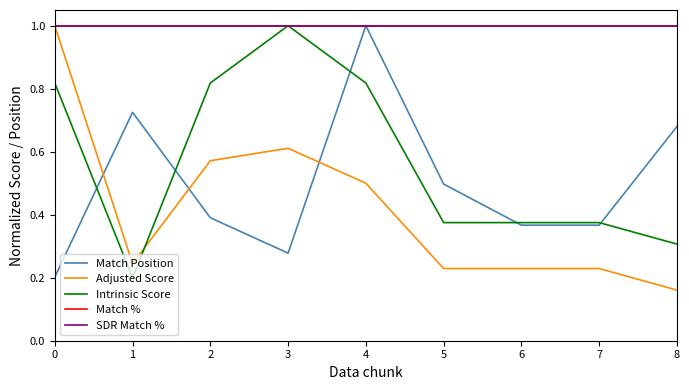

At how many categories does at least one series exceed 0?

9